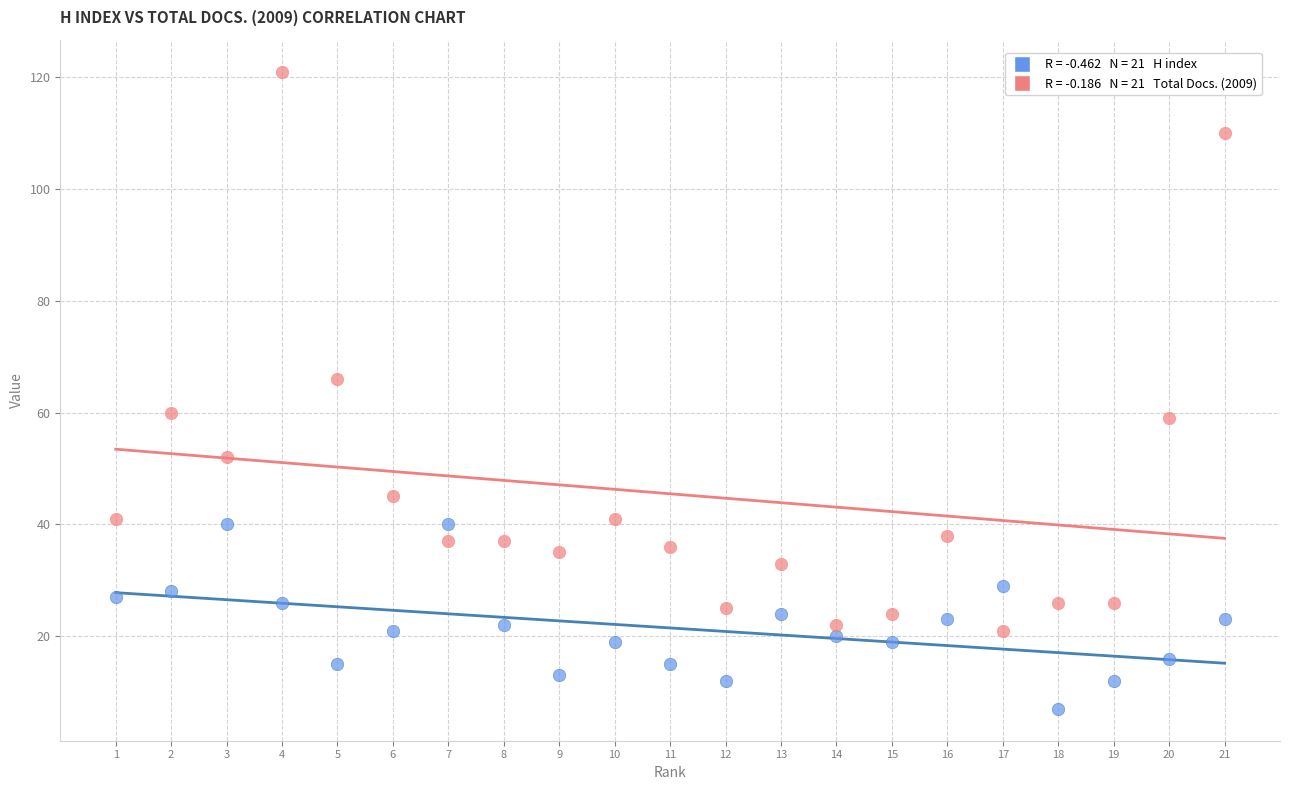

Across all data points, what is the range of Y values (max minus min)?

114